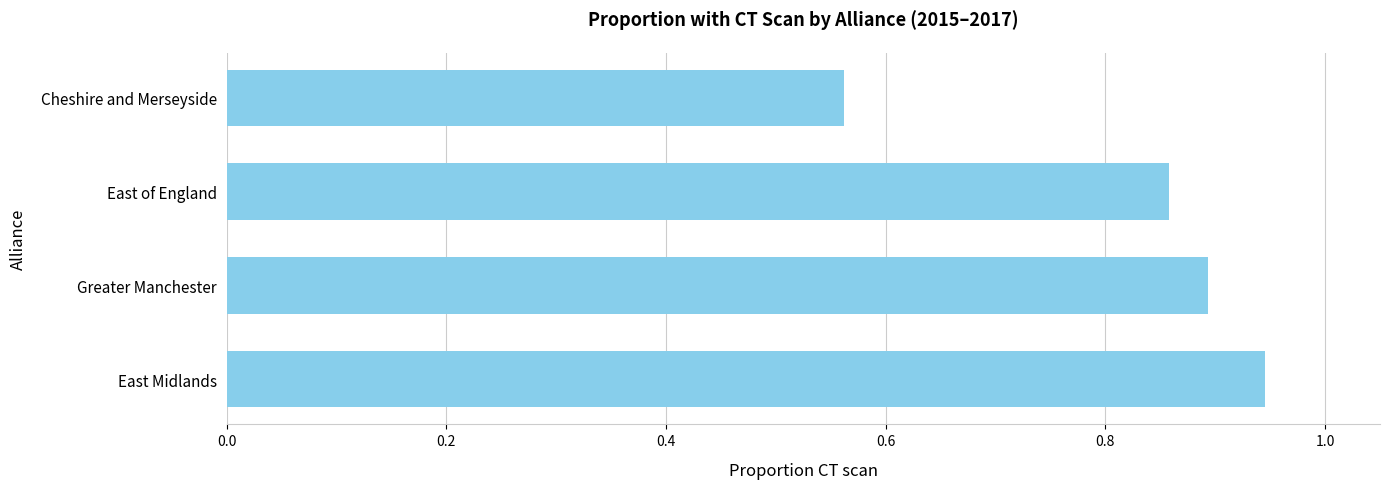

At which category does the chart reach its peak across all series?

East Midlands